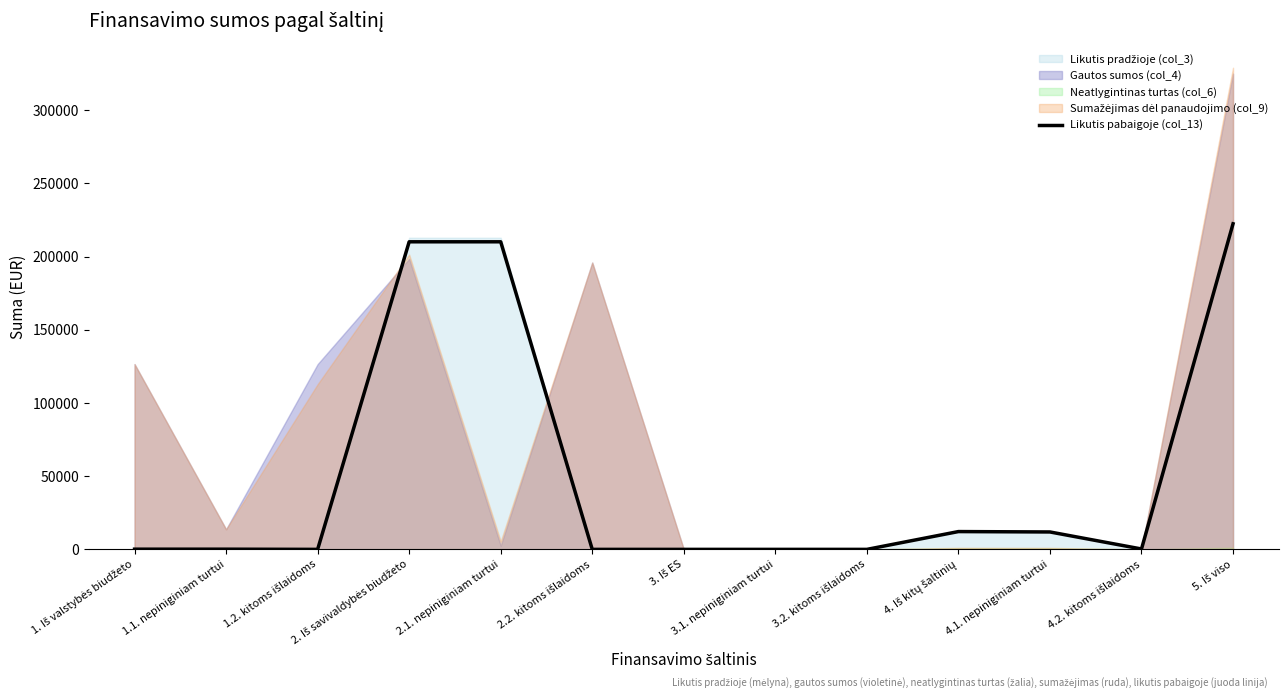

At which category does the data reach its first local peak?

4. Iš kitų šaltinių